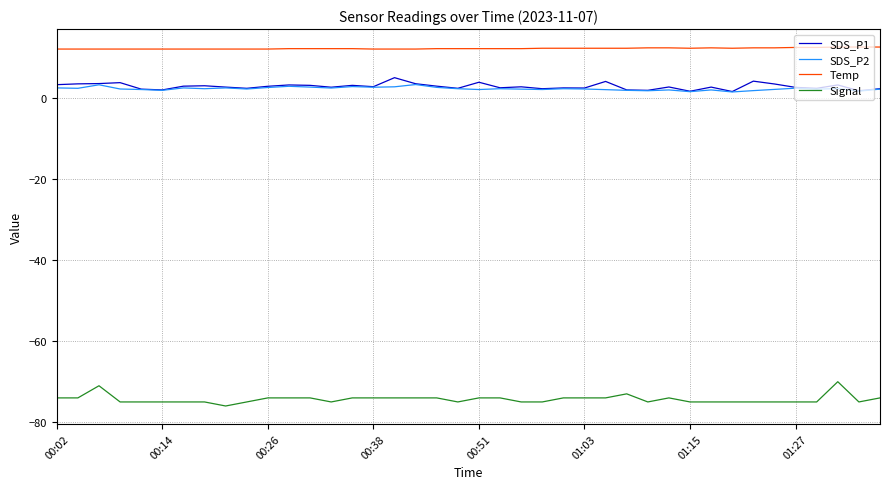

What is the highest value of the Signal series?

-70.0